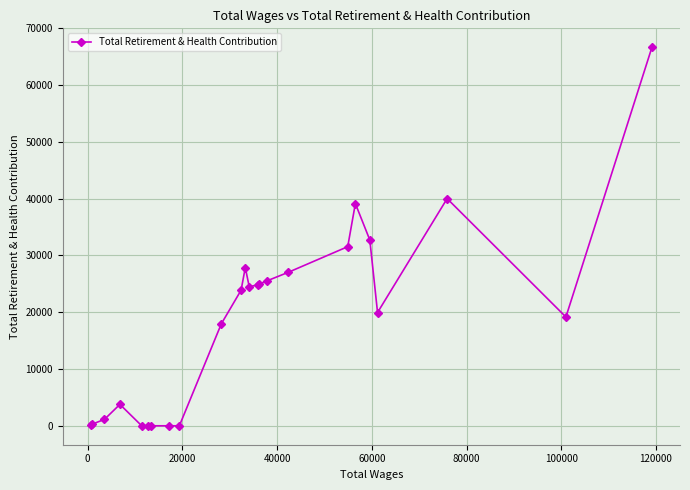

What is the sum of all values?

451218